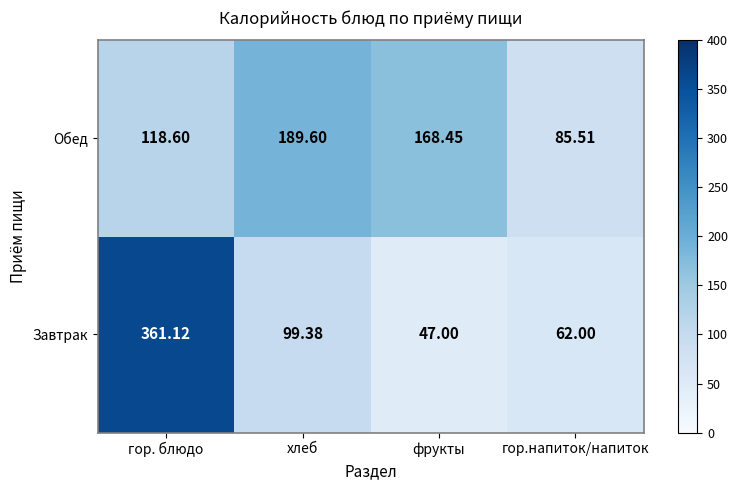

Which series has the largest range (max minus min)?

Завтрак